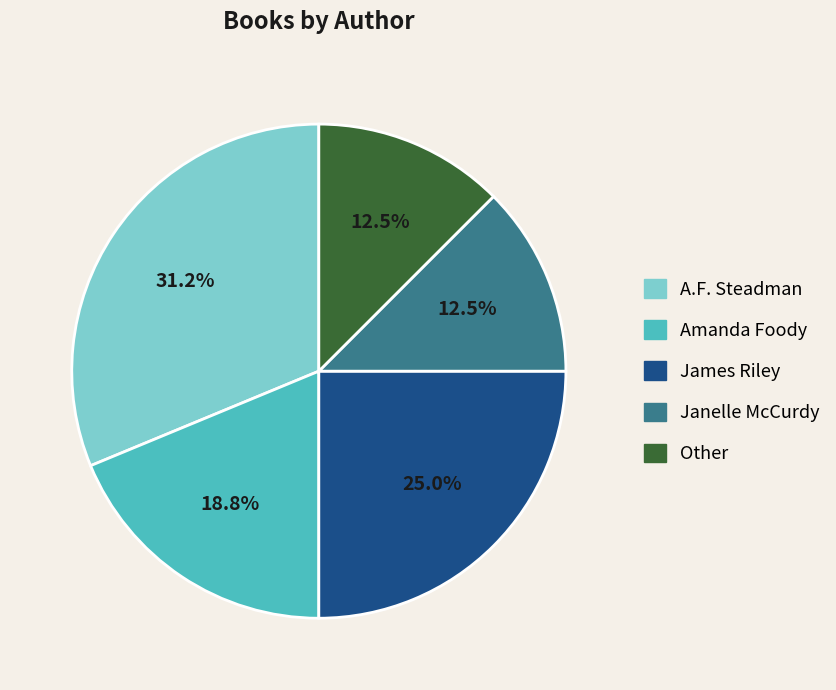

To the nearest percent, what is the difference between the largest and smallest slice percentages?

19%